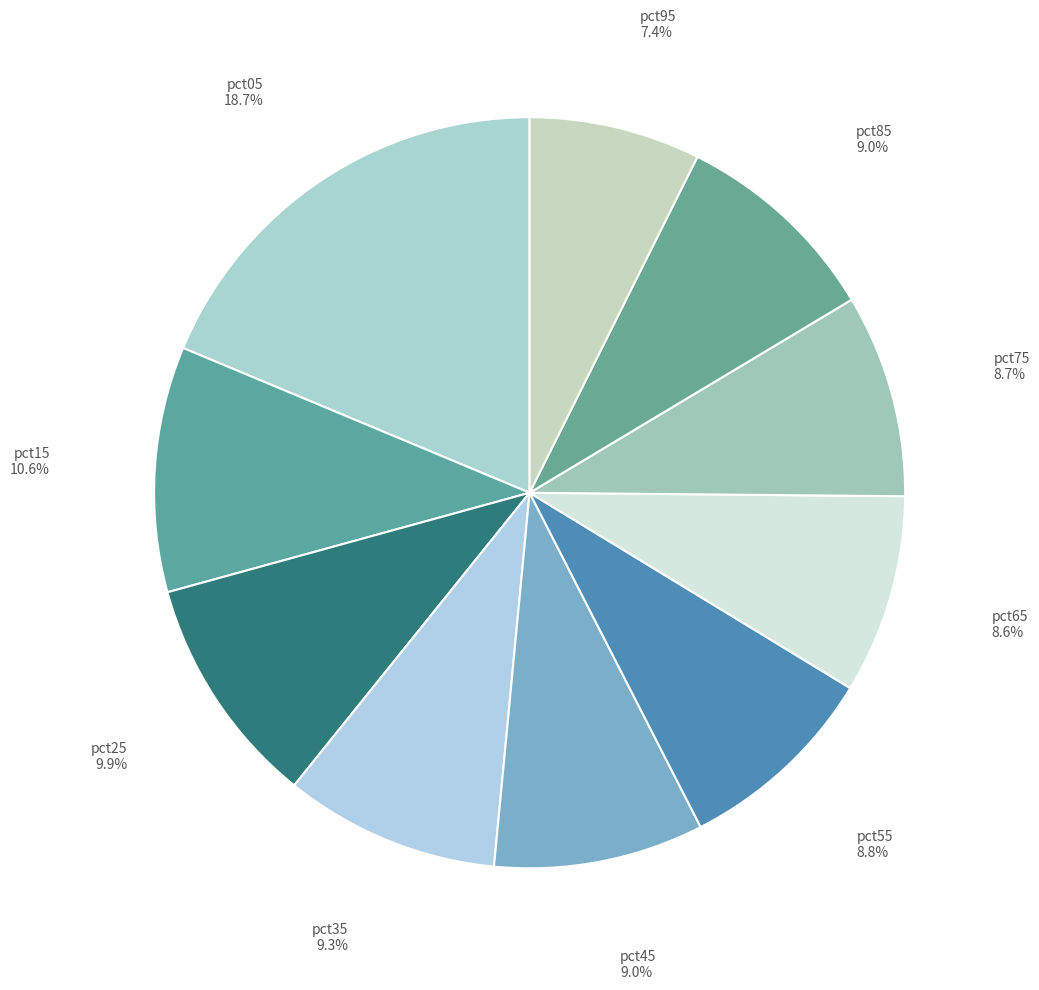

Approximately how many times larger is the value at pct95 compared to pct45?

0.8